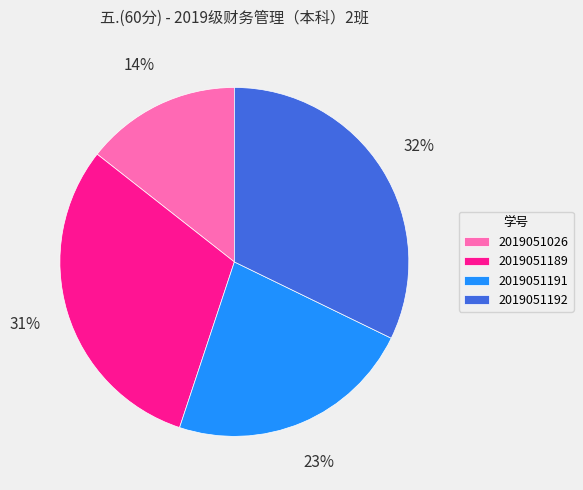

Combined, do 2019051026 and 2019051191 account for over 50%?

No